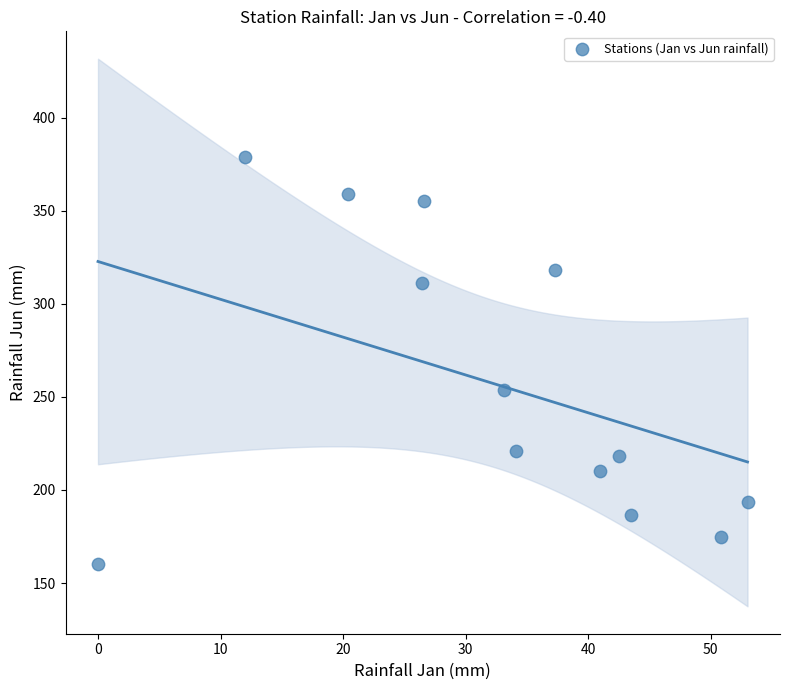

What Y value in the scatter plot is closest to 269?

253.6